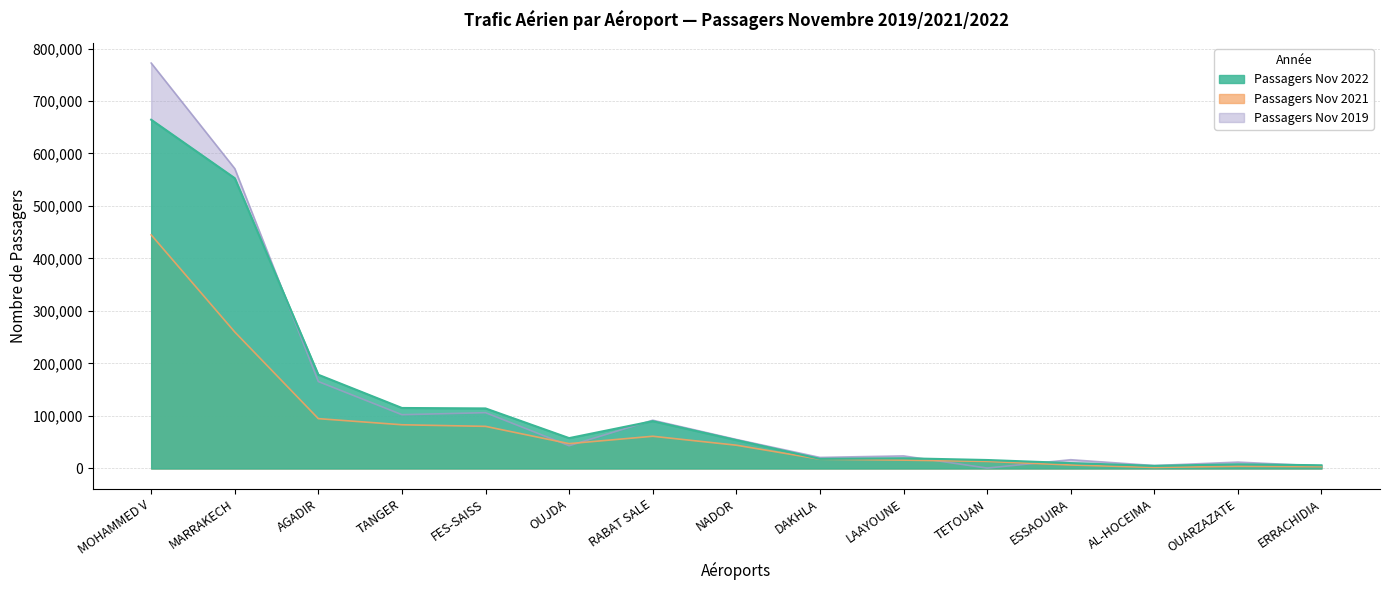

True or false: Passagers Nov 2022 and Passagers Nov 2019 cross at least once.

True